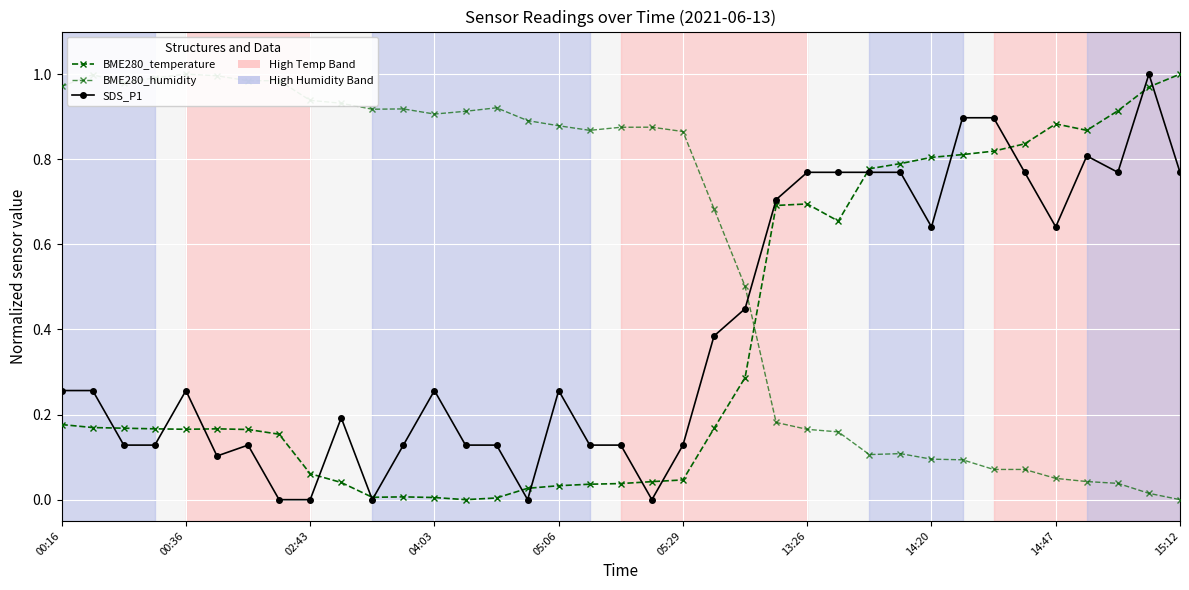

How many data points does each series have?

37